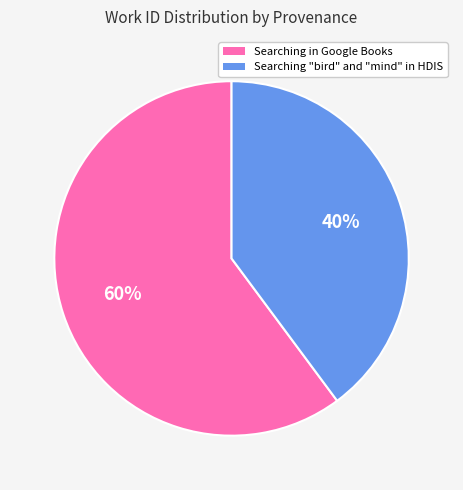

Count the number of slices in the pie.

2